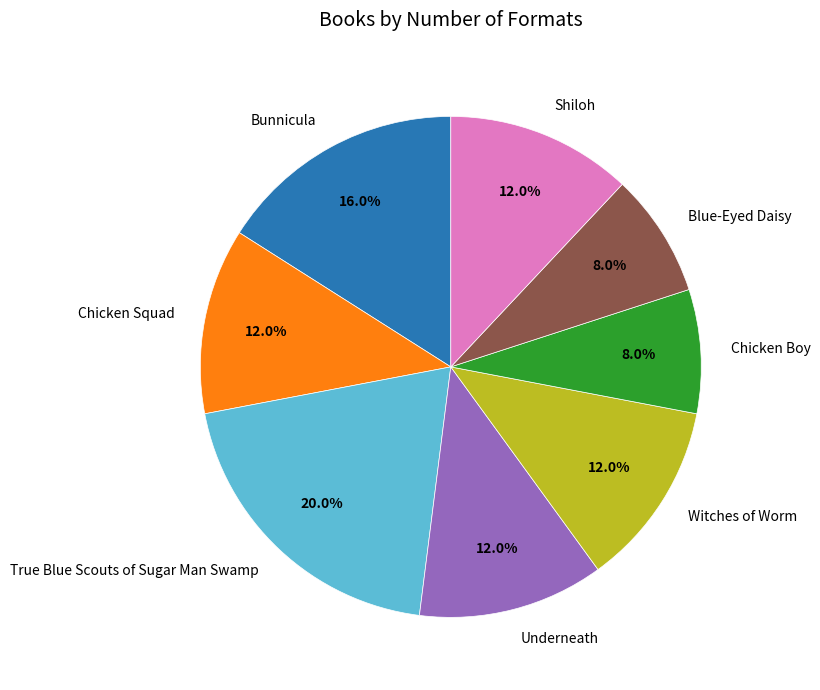

What is the total percentage of Witches of Worm and True Blue Scouts of Sugar Man Swamp?

32.0%